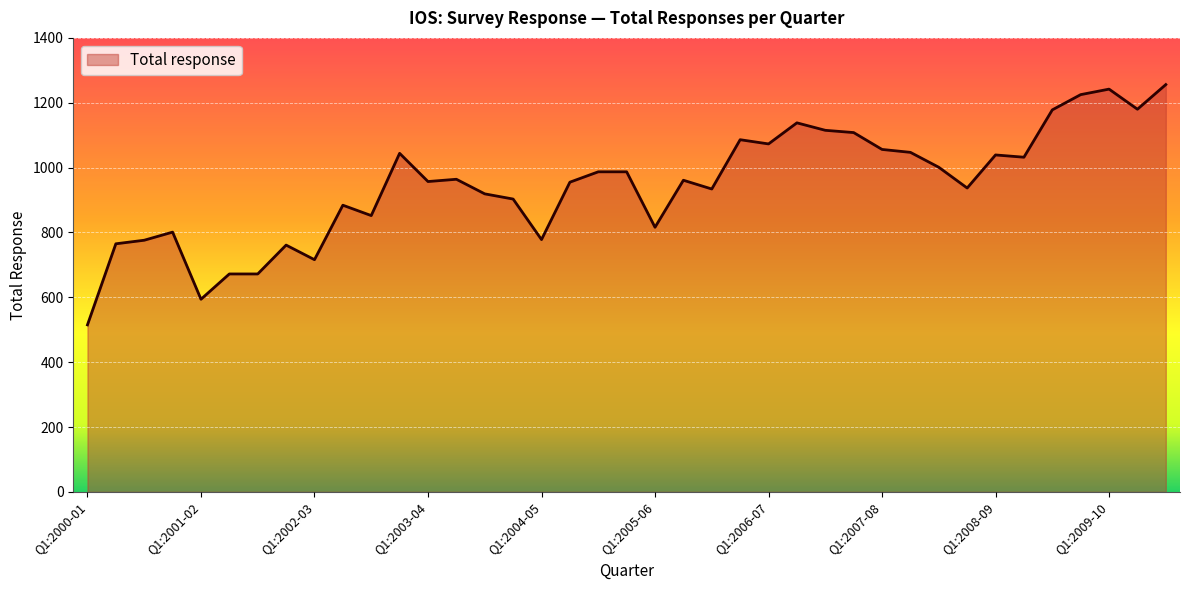

What is the difference between the maximum and minimum values?

741